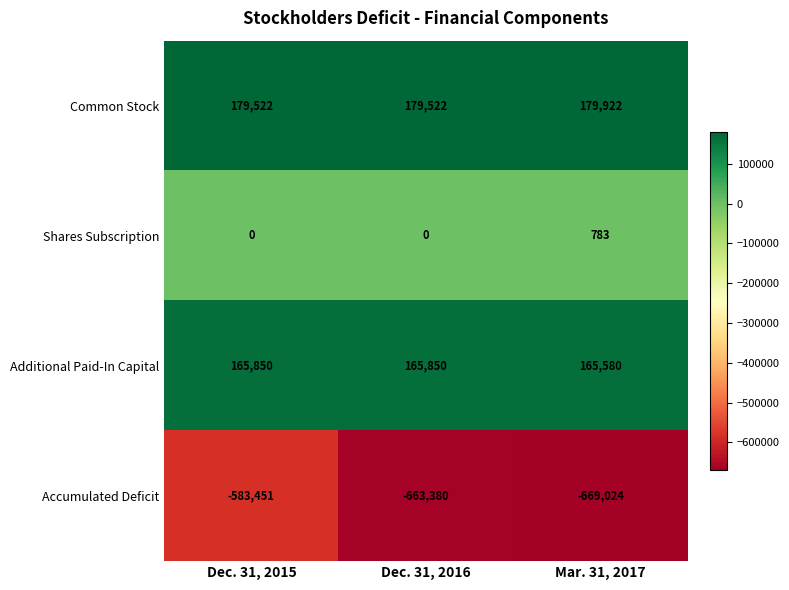

Is it true that Shares Subscription equals 783 at Mar. 31, 2017?

True